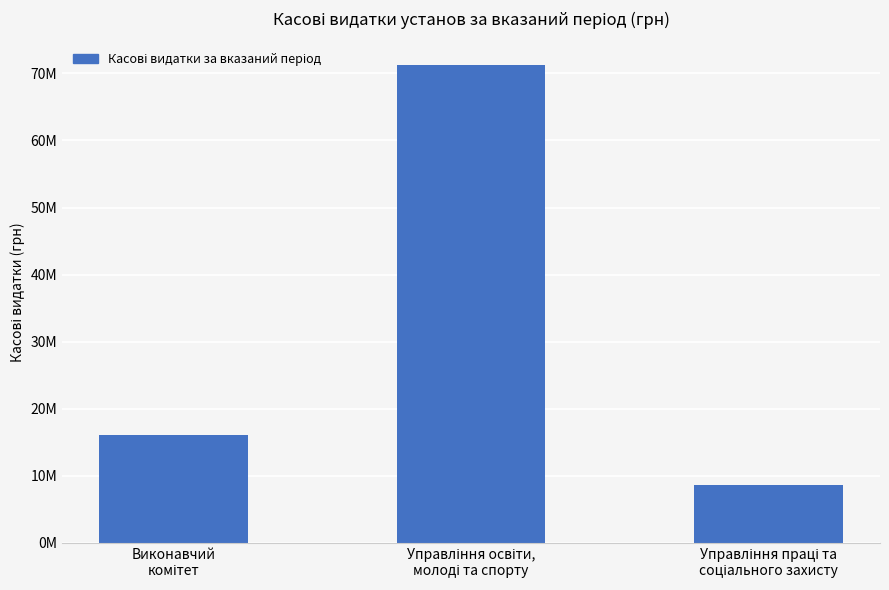

List the labels in order of value, largest first.

Управління освіти,
молоді та спорту, Виконавчий
комітет, Управління праці та
соціального захисту